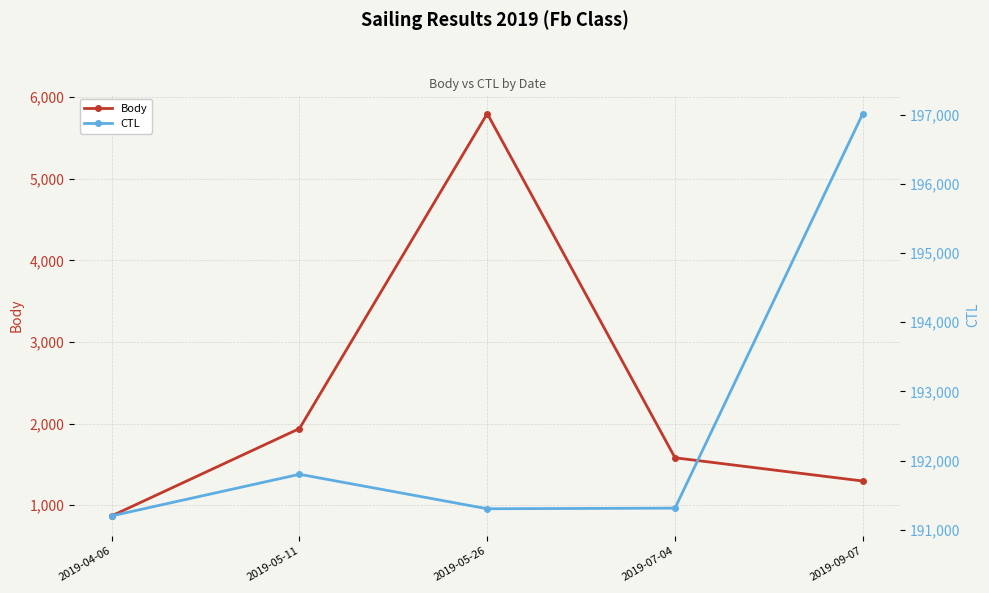

Reading left to right, transcribe all the data shown in this chart.

Body: 870	1940	5799	1582	1297
CTL: 191201	191802	191304	191313	197015